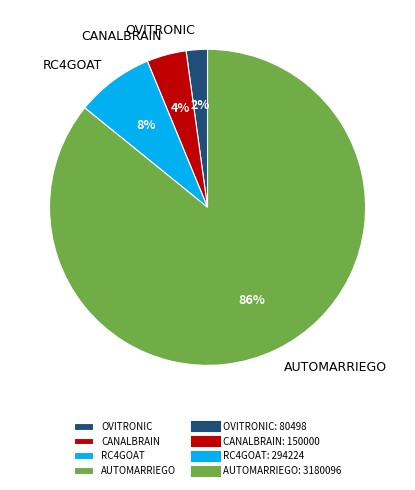

How many segments does this pie chart have?

4